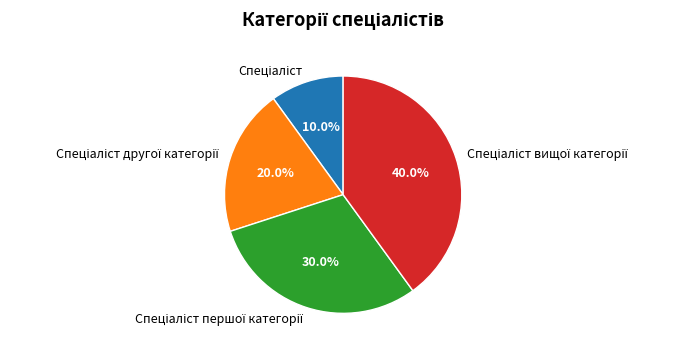

Is there any slice that represents more than half of the pie?

No